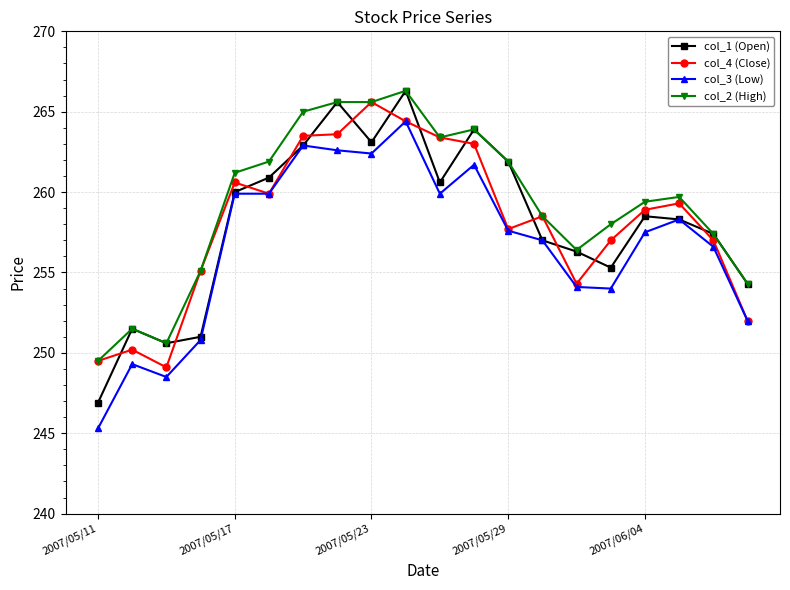

True or false: col_2 (High) and col_3 (Low) cross at least once.

False